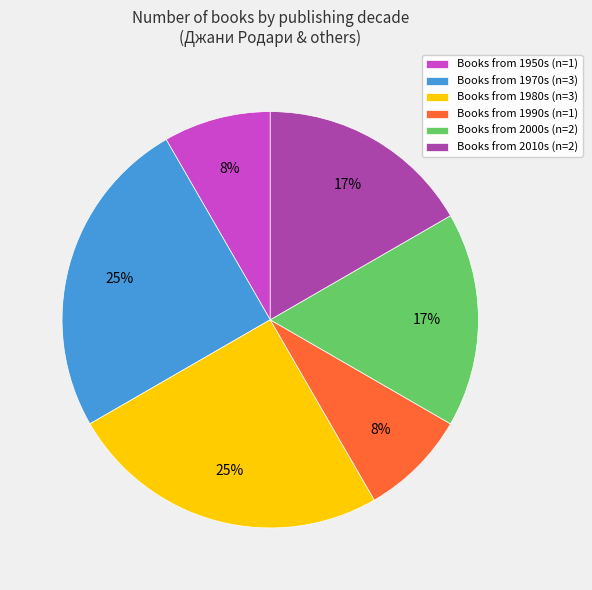

True or false: Books from 1990s (n=1) accounts for 8% of the total.

True